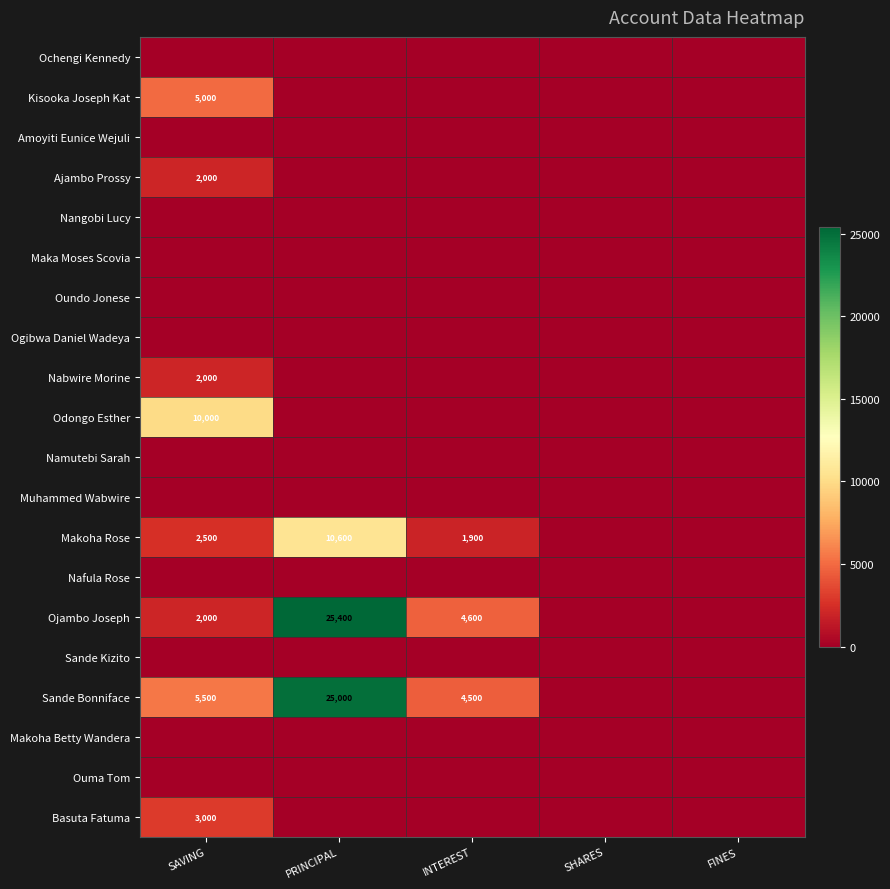

How many categories are shown in the chart?

5